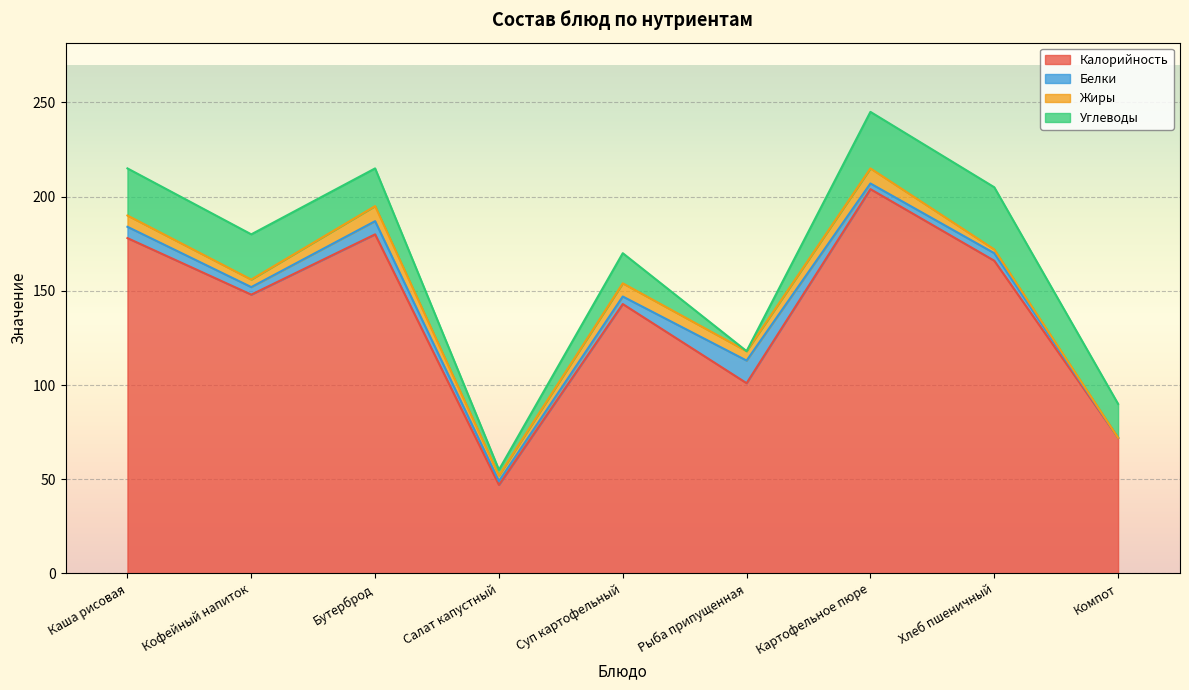

What position from the right is Картофельное пюре?

3